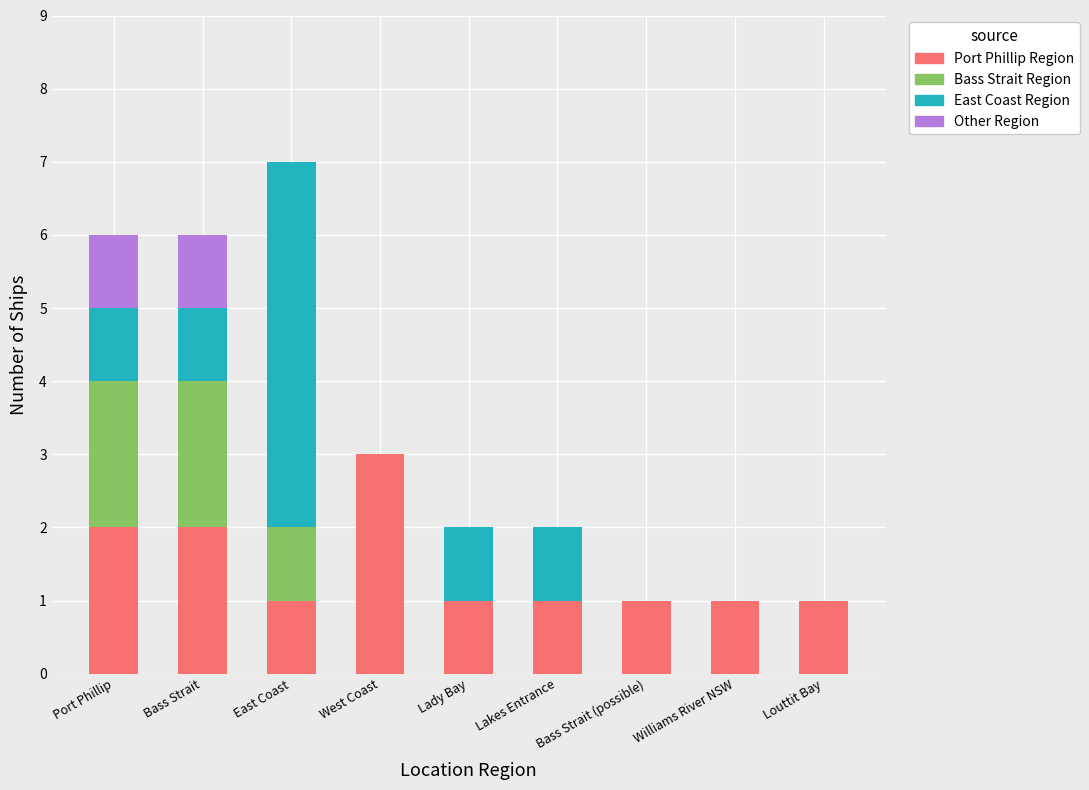

At which category is the sum across all series the highest?

East Coast